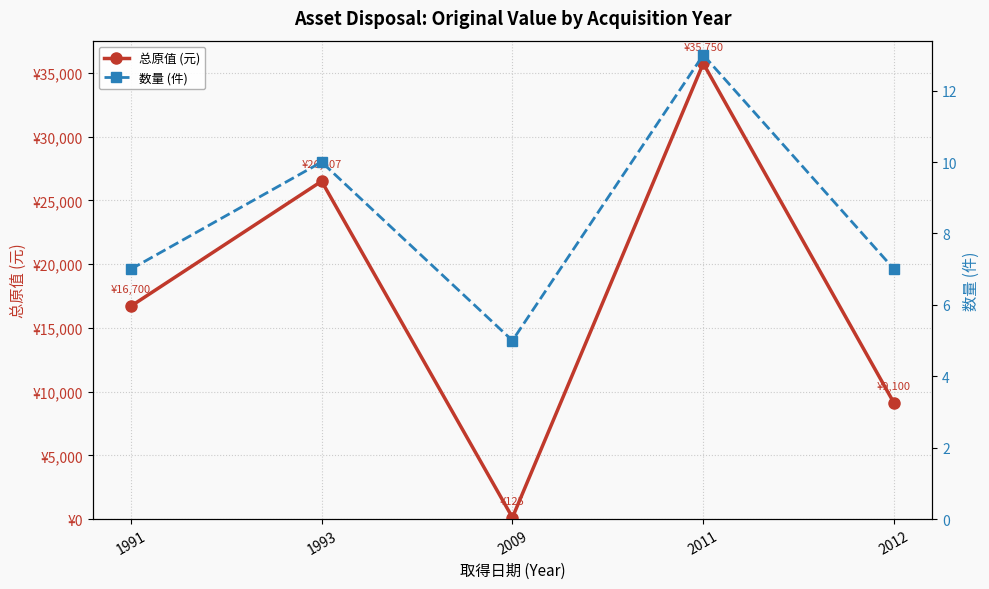

Which series changed the most between 1991 and 2012?

总原值 (元)